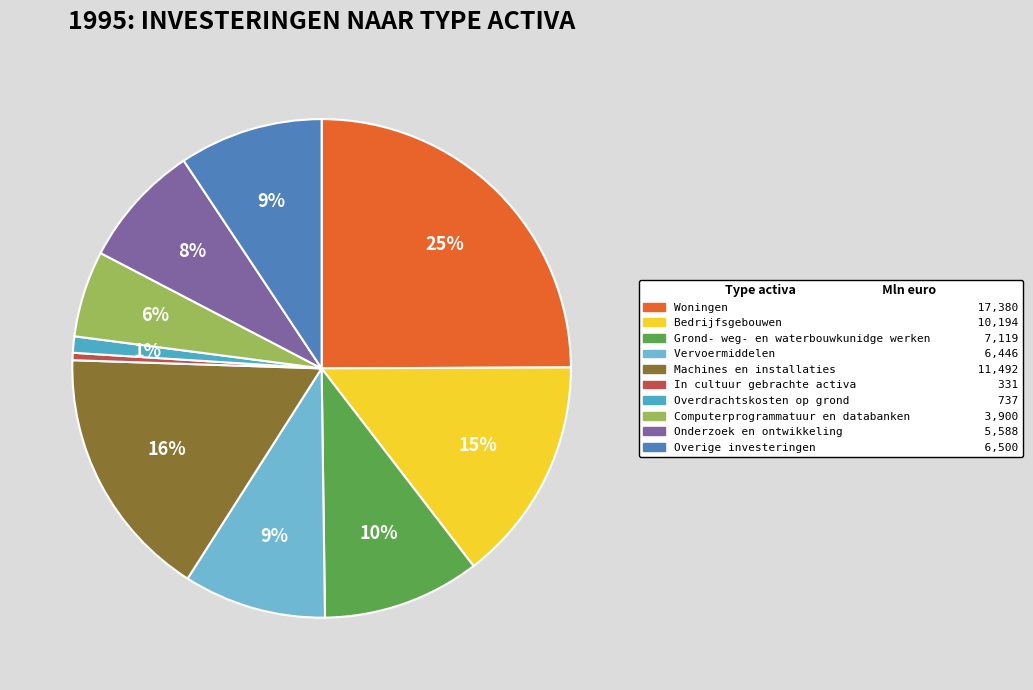

Which has a higher value, Grond- weg- en waterbouwkunidge werken or Woningen?

Woningen